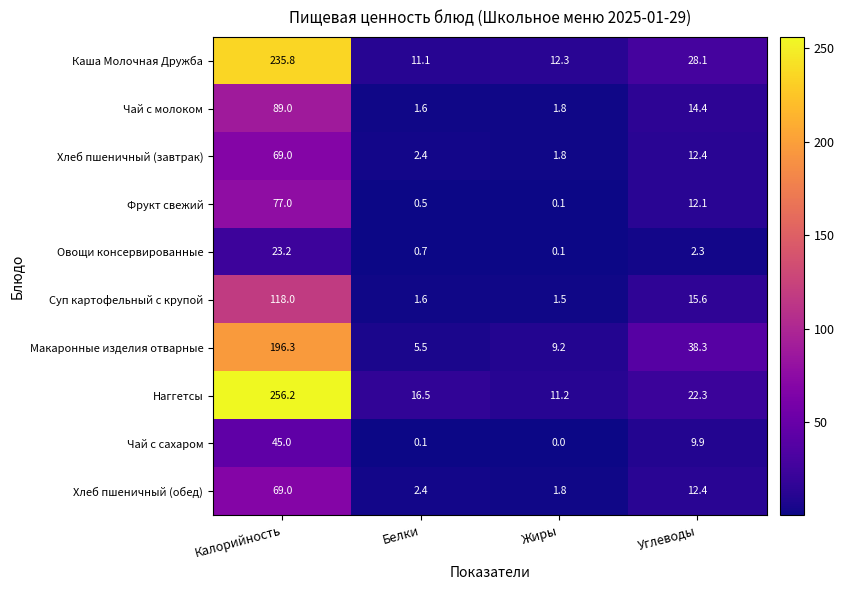

What is the lowest value of the Чай с молоком series?

1.6